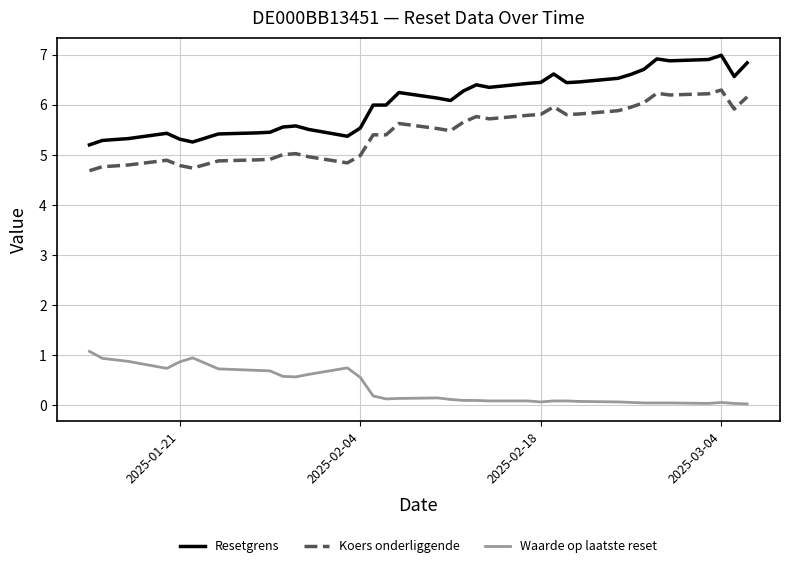

What is the difference between the second highest and second lowest values in the Koers onderliggende series?

1.5